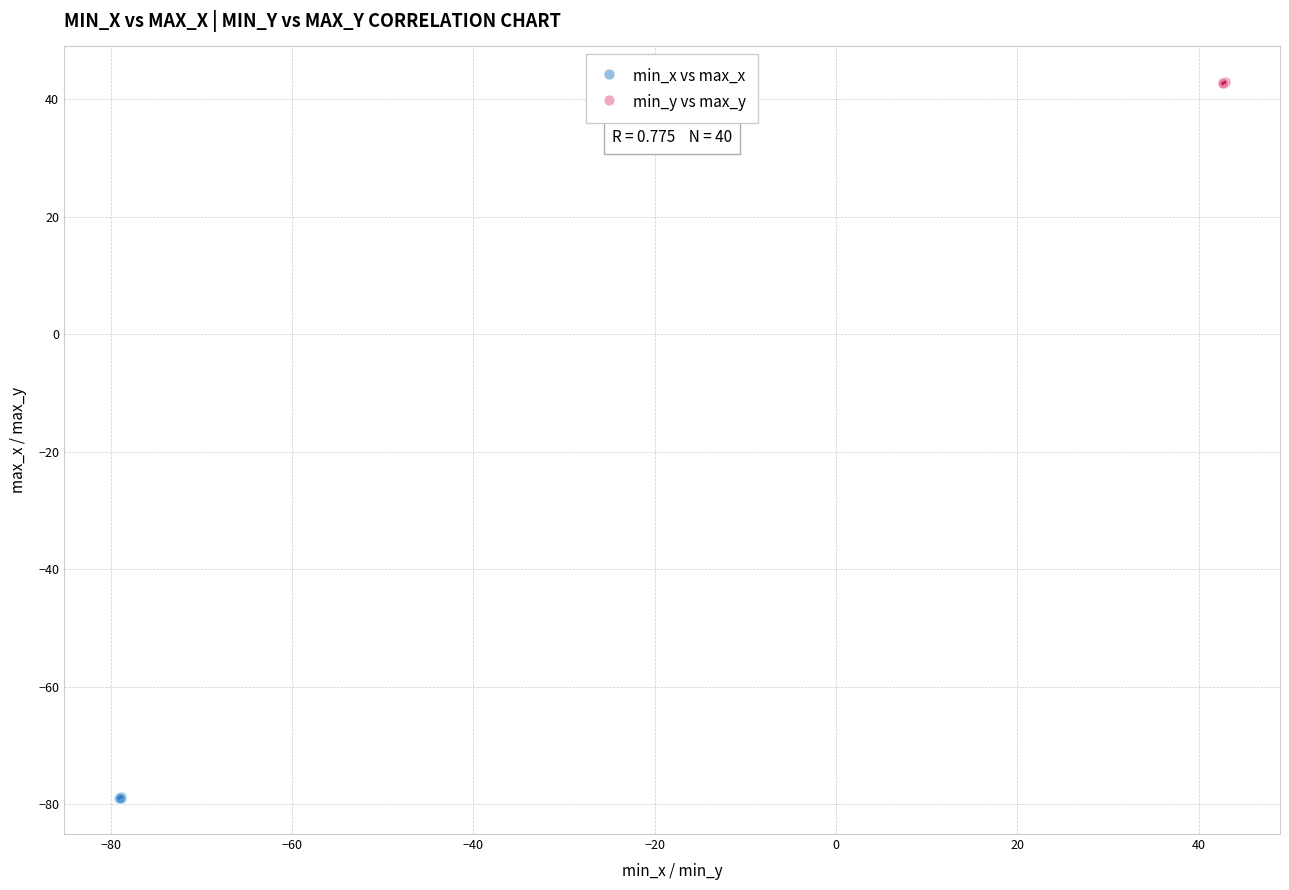

Which series contains the highest Y value?

min_y vs max_y